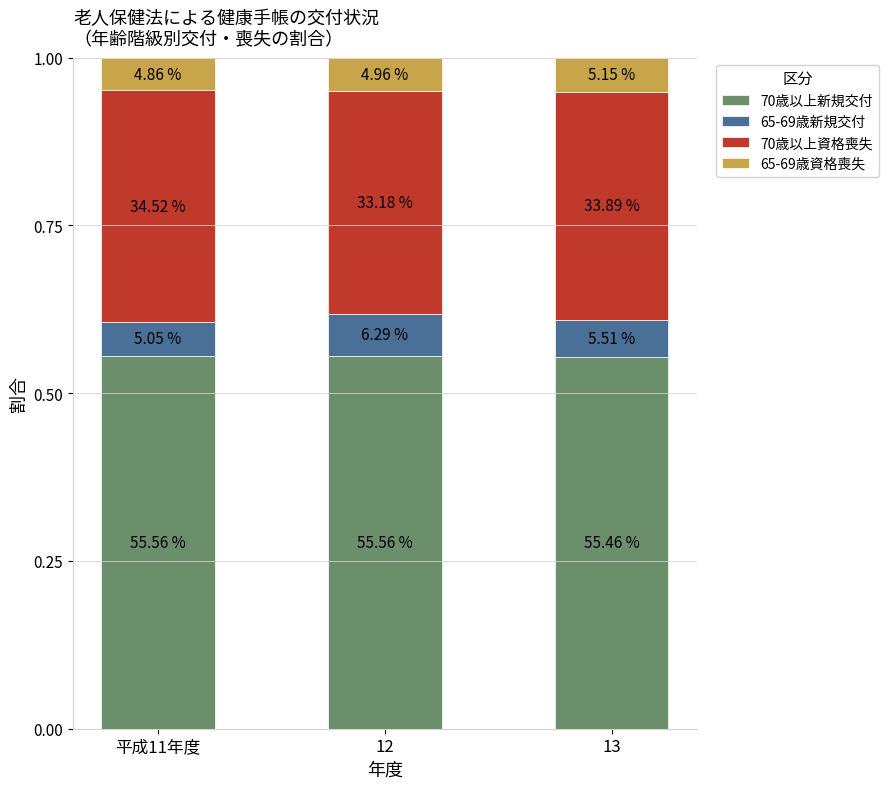

What are all the series names shown in the legend?

70歳以上新規交付, 65-69歳新規交付, 70歳以上資格喪失, 65-69歳資格喪失